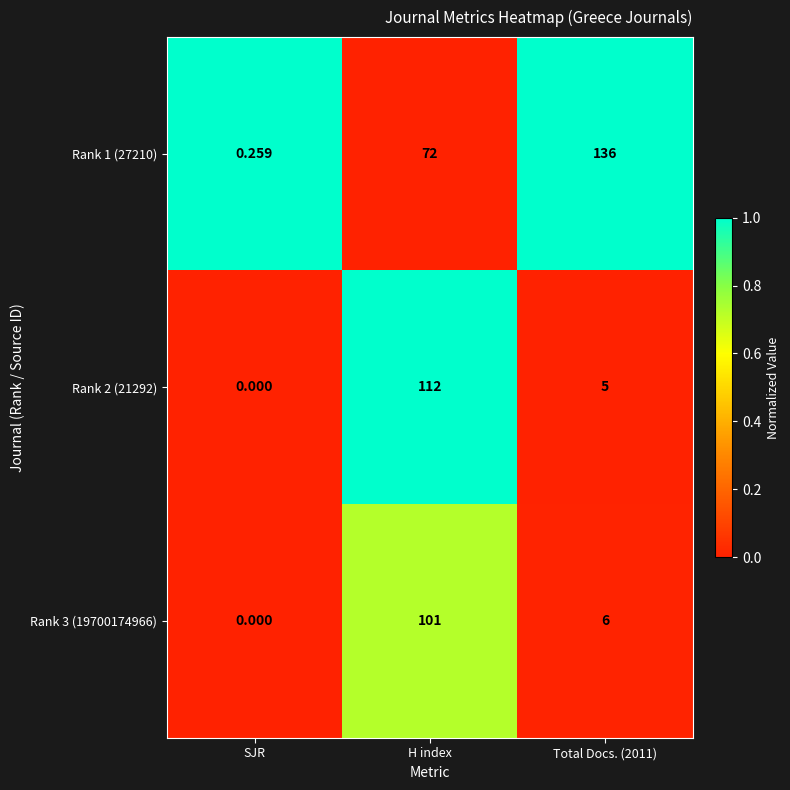

At which category is the sum across all series the highest?

H index